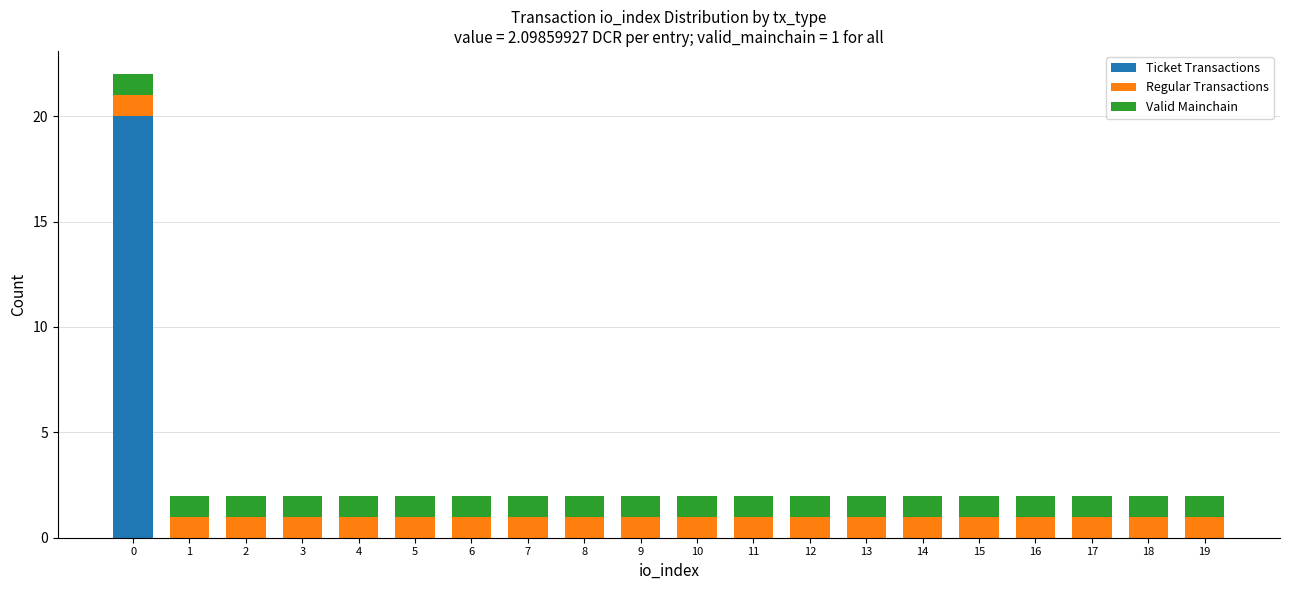

How many data points does each series have?

20